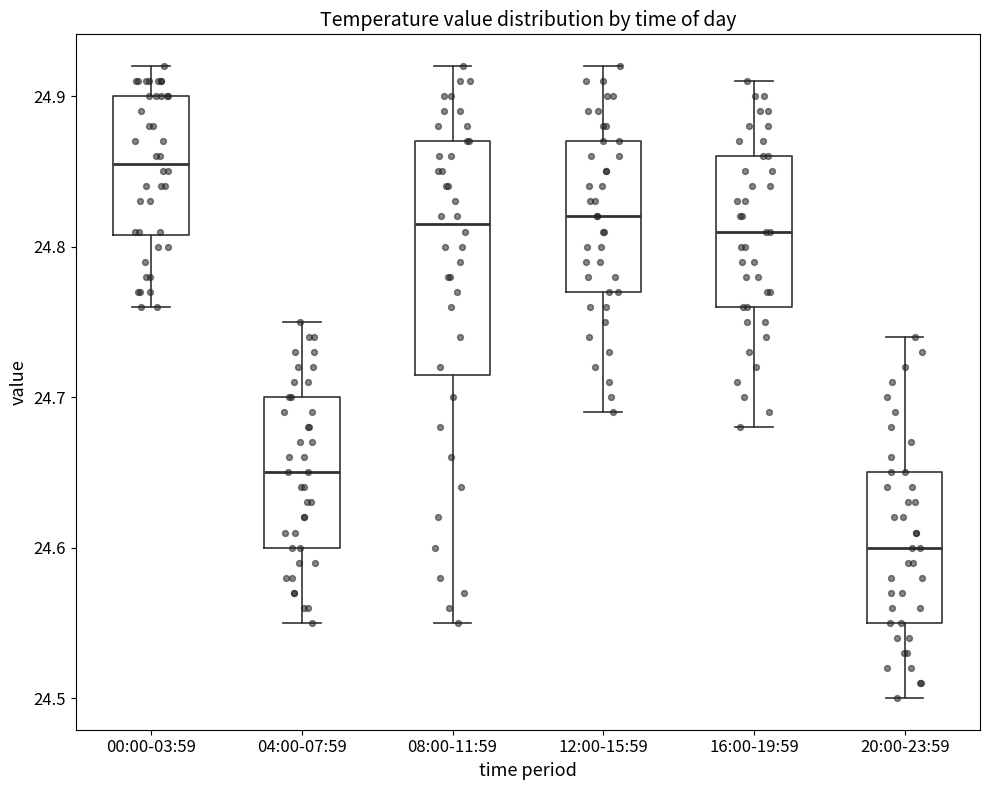

Reading left to right, transcribe this box plot: for each box, give where its median line is, the range the box spans, and where its two whiskers end, as read against the y-axis. The values are not printed on the chart, so give them approximately, as read against the axis.

00:00-03:59: median 24.86, box 24.81 to 24.90, whiskers 24.76 to 24.92
04:00-07:59: median 24.65, box 24.60 to 24.70, whiskers 24.55 to 24.75
08:00-11:59: median 24.82, box 24.72 to 24.87, whiskers 24.55 to 24.92
12:00-15:59: median 24.82, box 24.77 to 24.87, whiskers 24.69 to 24.92
16:00-19:59: median 24.81, box 24.76 to 24.86, whiskers 24.68 to 24.91
20:00-23:59: median 24.60, box 24.55 to 24.65, whiskers 24.50 to 24.74